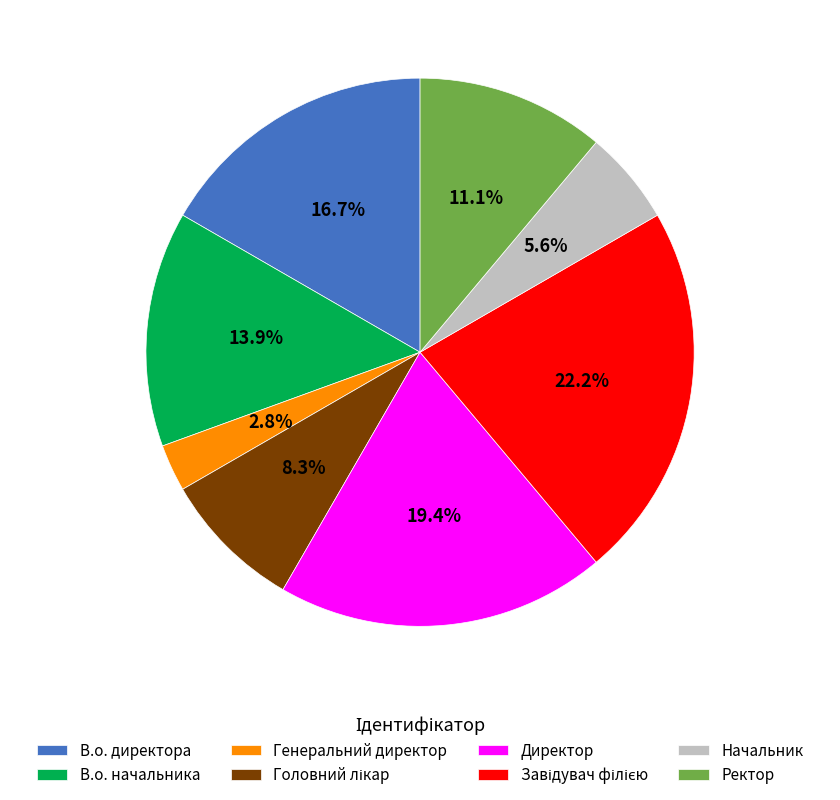

Is there any slice that represents more than half of the pie?

No